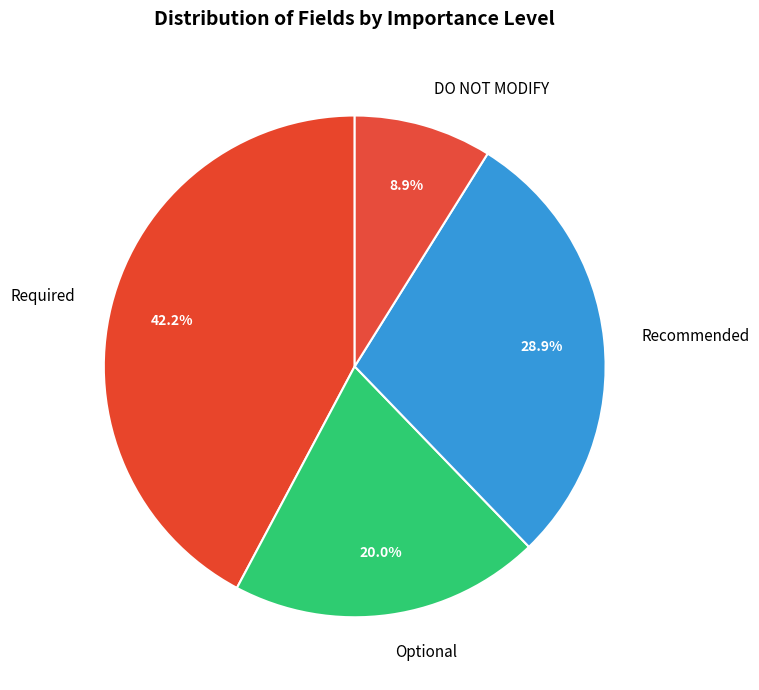

Is there a majority slice in this chart?

No